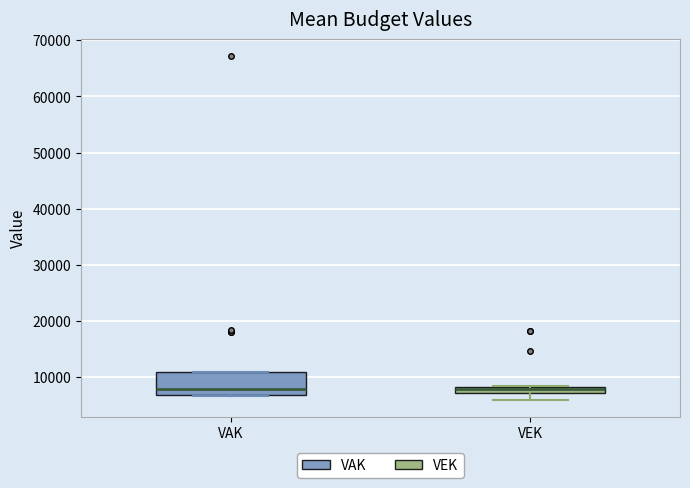

Which box is the tallest, from its lower edge to its upper edge?

VAK